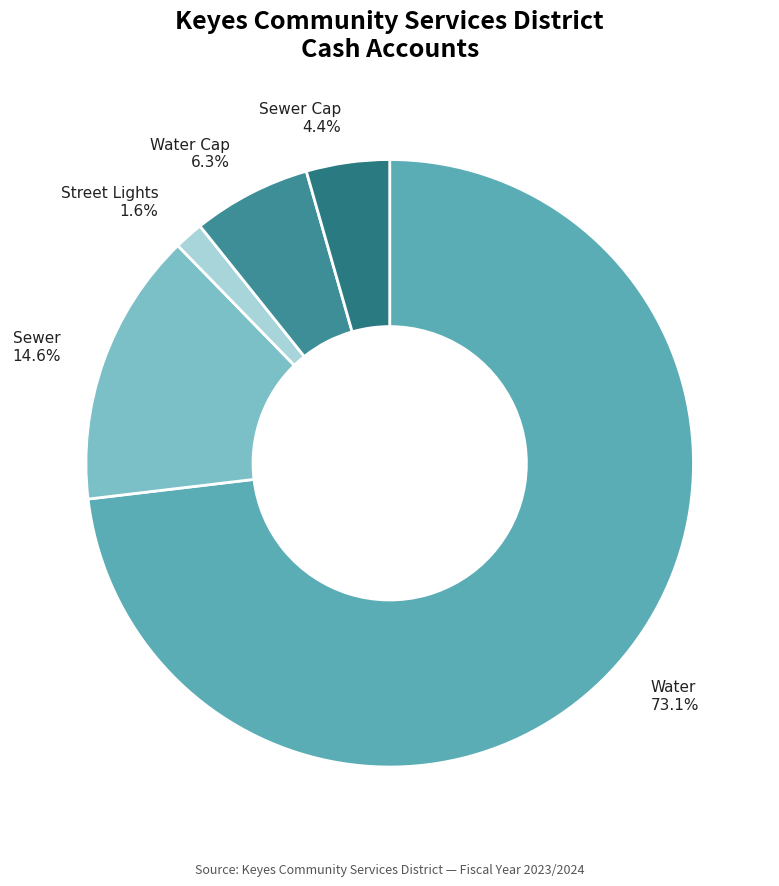

What is the smallest slice in the pie chart?

Street Lights